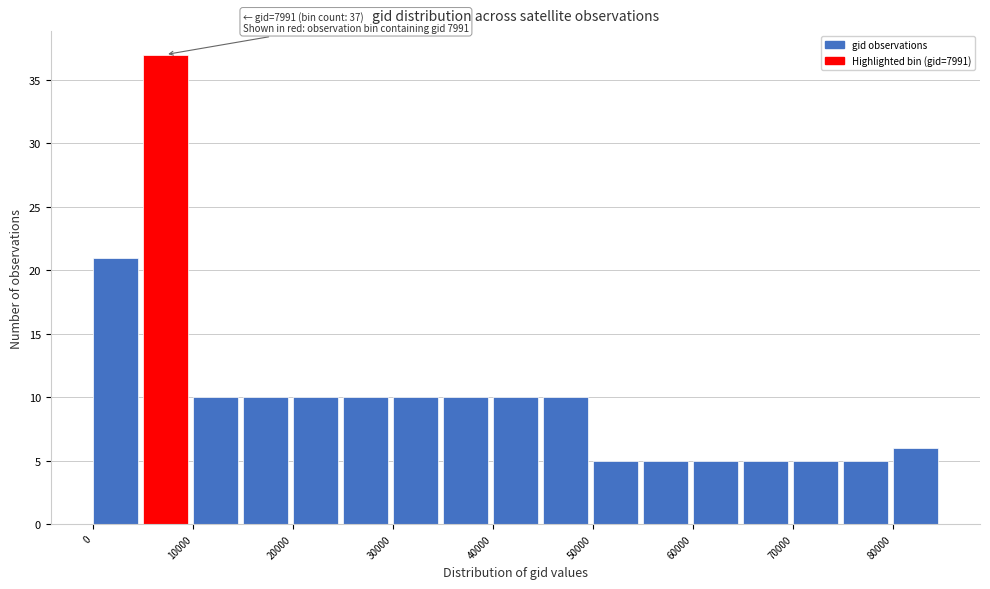

Which range on the x-axis has the tallest bar?

5000 to 10000